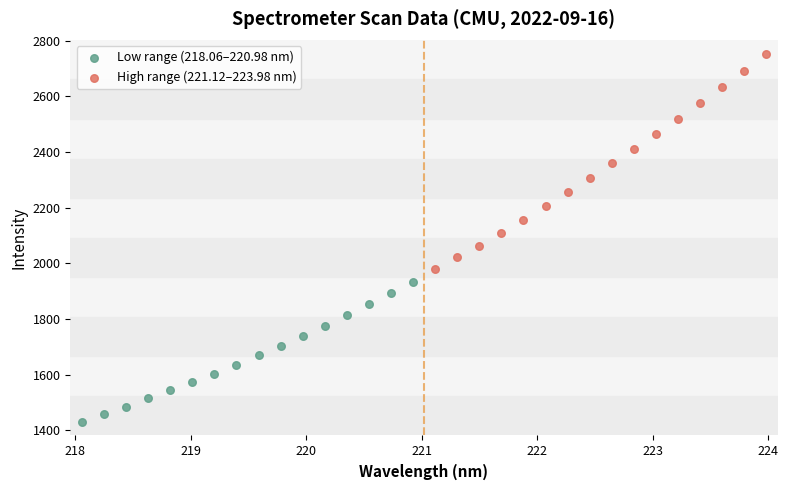

Which series has the widest spread of Y values?

High range (221.12–223.98 nm)